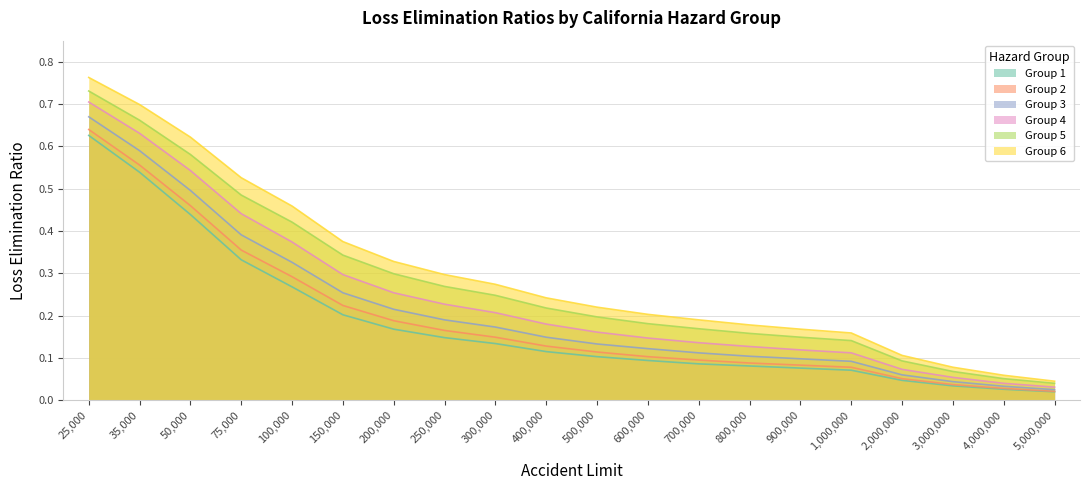

At which label is Group 6 closest to 0?

5,000,000